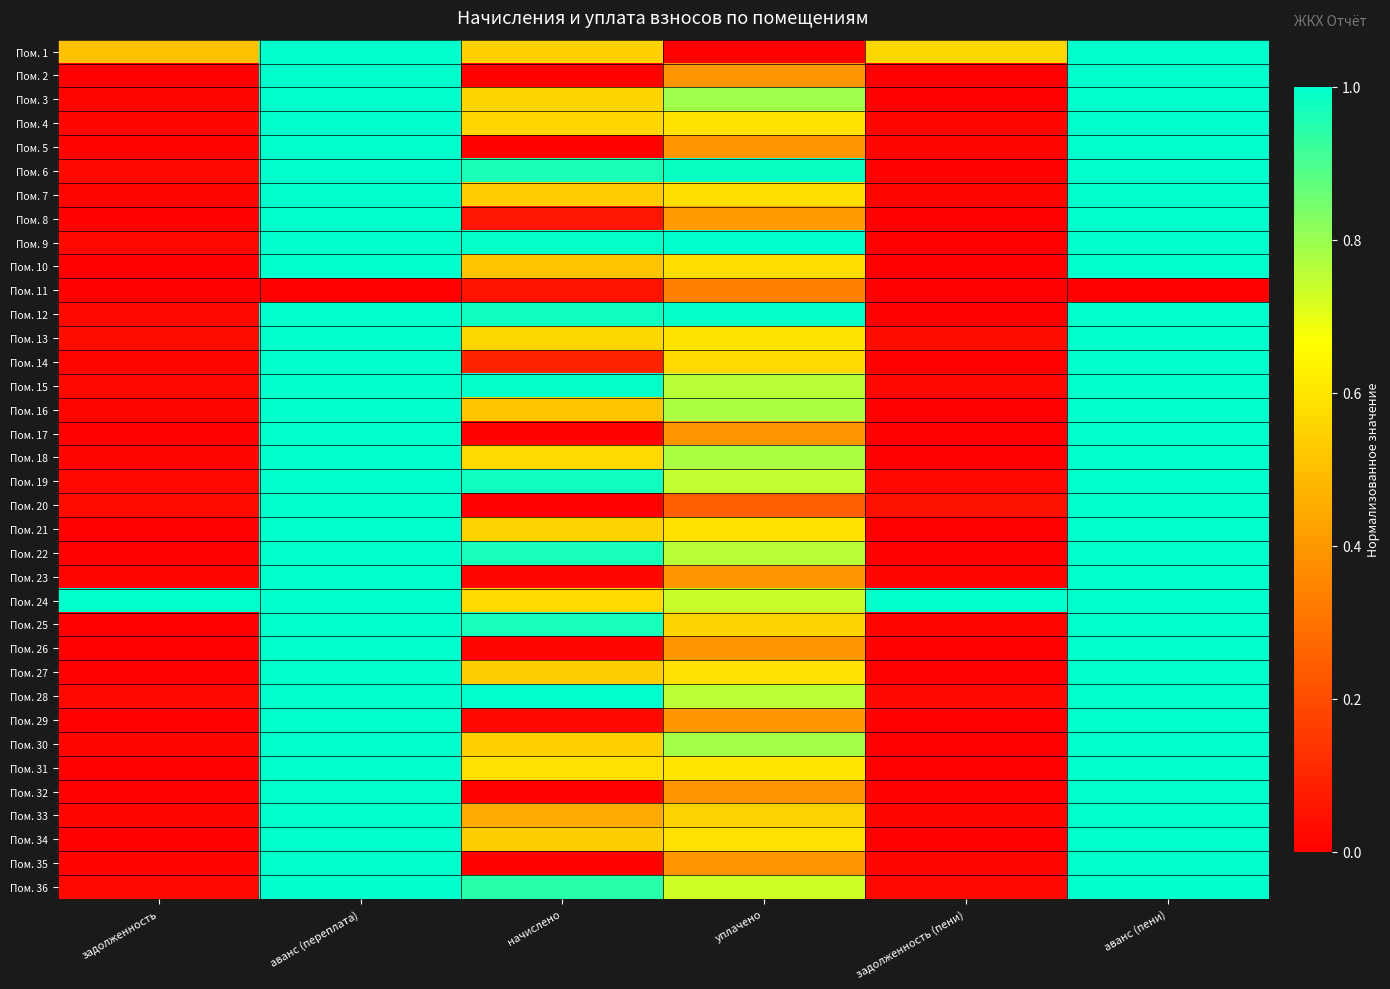

Which has a higher value, уплачено or аванс (пени)?

аванс (пени)